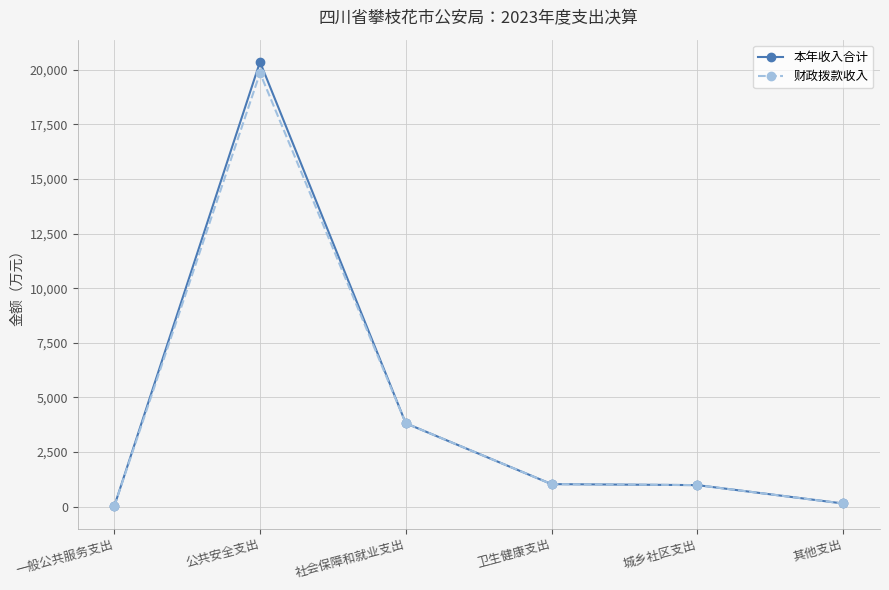

Does the chart have visible grid lines?

Yes